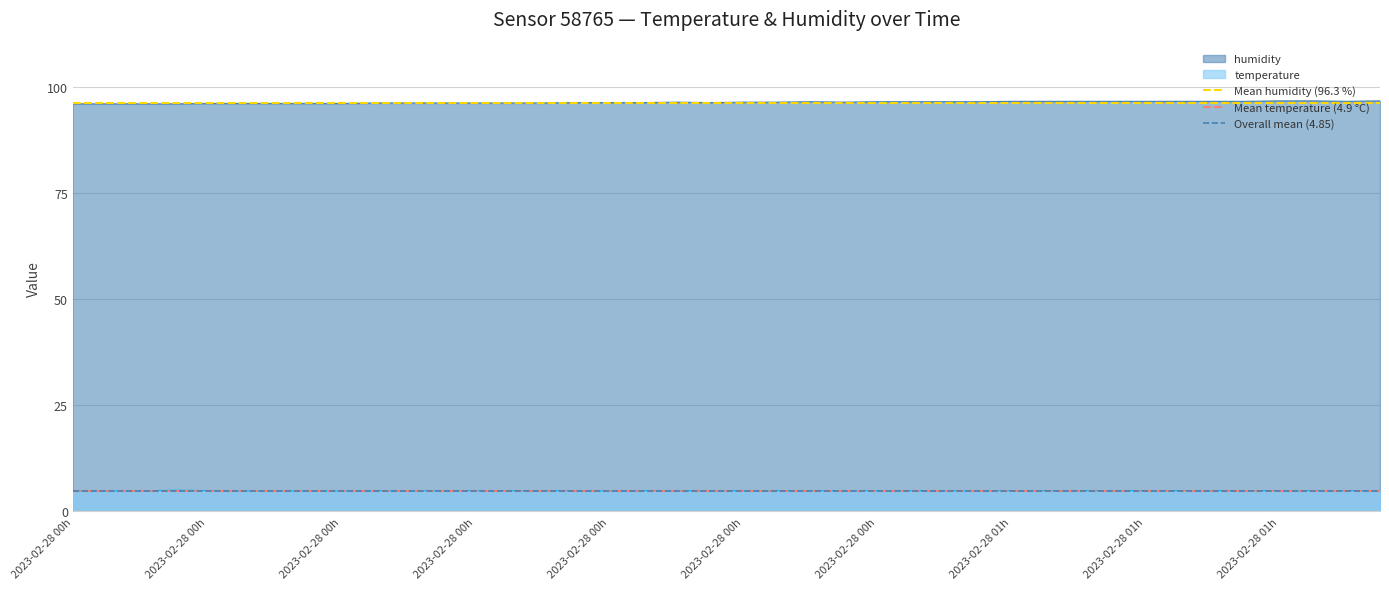

Which series changed the most between 2023-02-28 00h and 2023-02-28 00h?

Mean humidity (96.3 %)